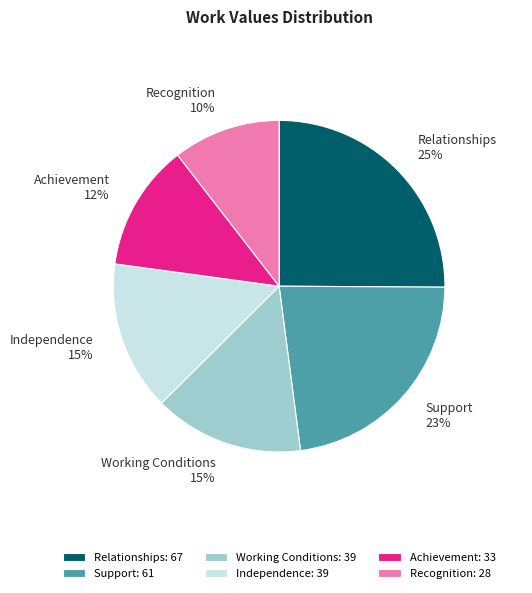

To the nearest percent, what percentage of the pie is Achievement?

12%